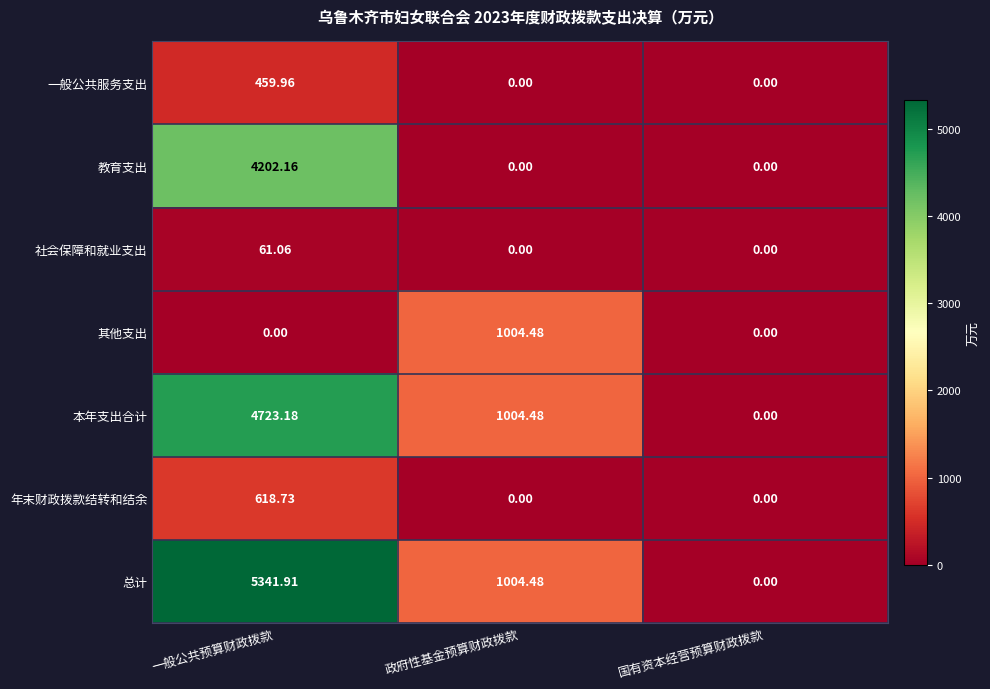

At which label does 年末财政拨款结转和结余 reach its peak?

一般公共预算财政拨款